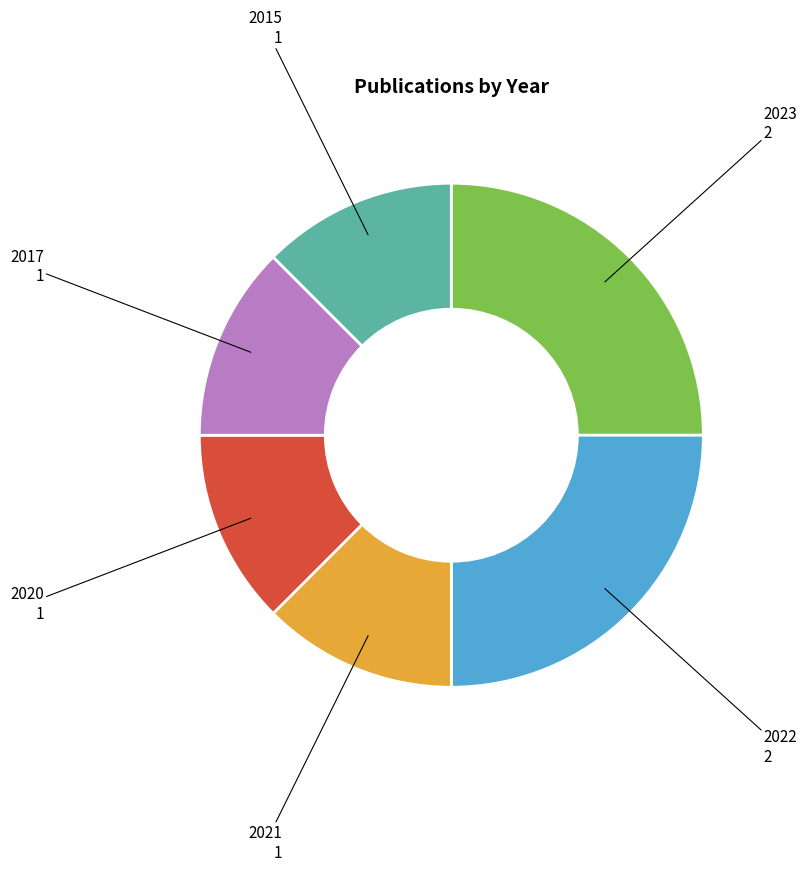

Does 2020 account for over 50% of the chart?

No